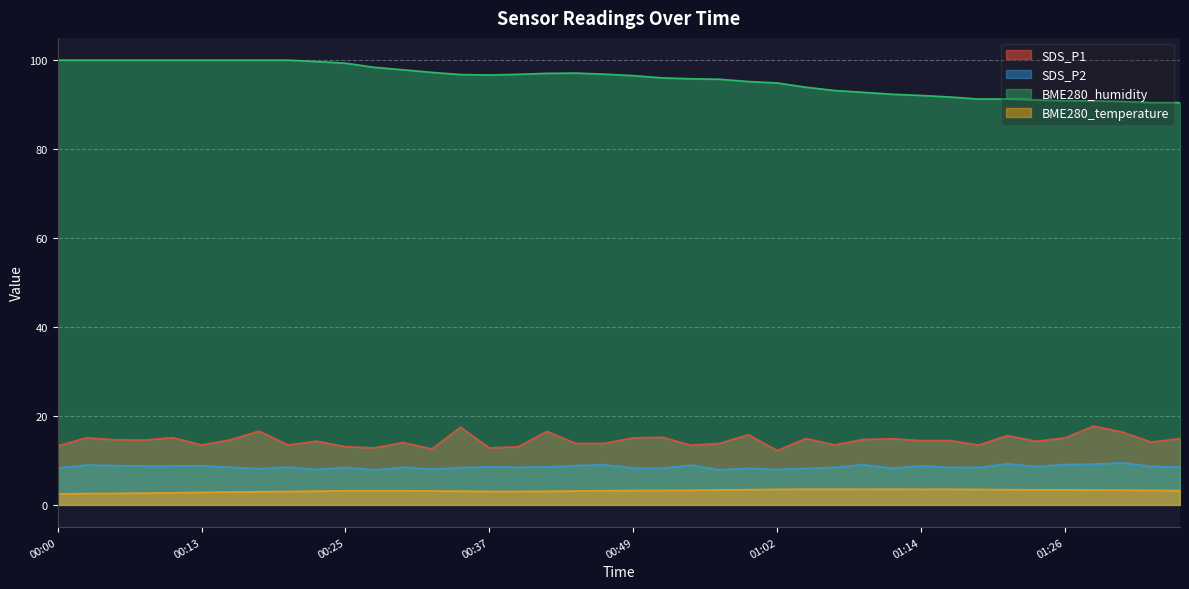

What is the value of the BME280_humidity point at the 32nd from the left?

91.7